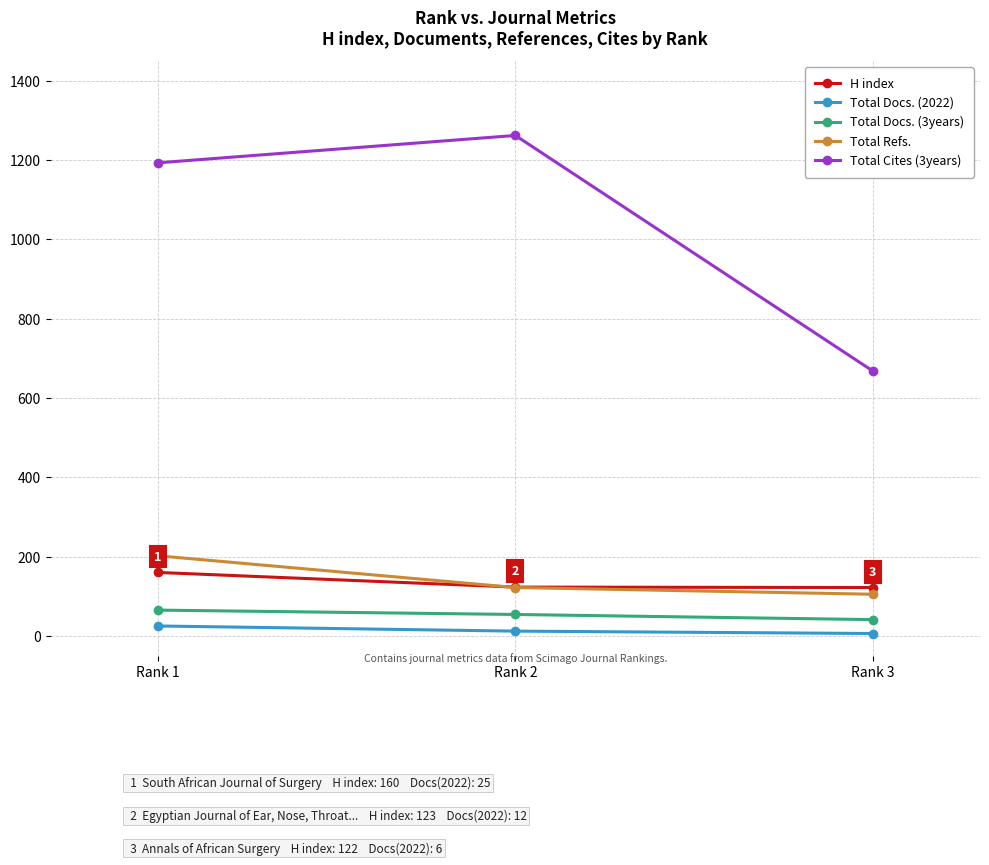

Rank the series by their maximum value, from highest to lowest.

Total Cites (3years), Total Refs., H index, Total Docs. (3years), Total Docs. (2022)